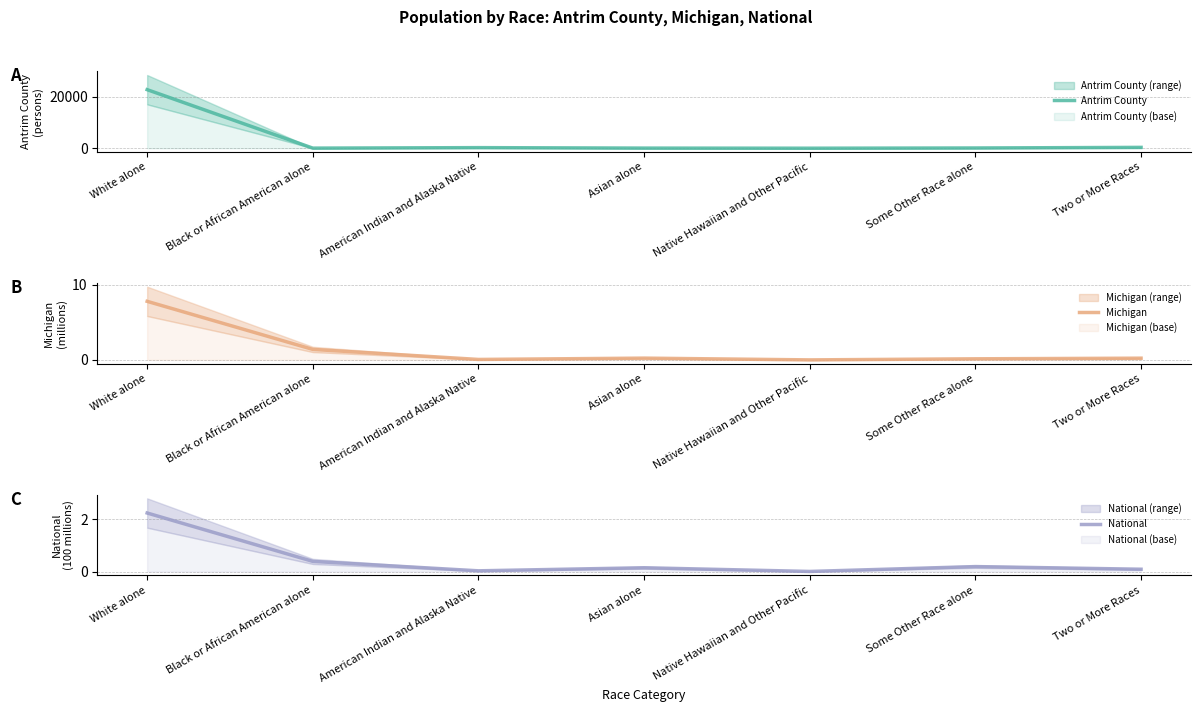

What position from the left is Black or African American alone?

2